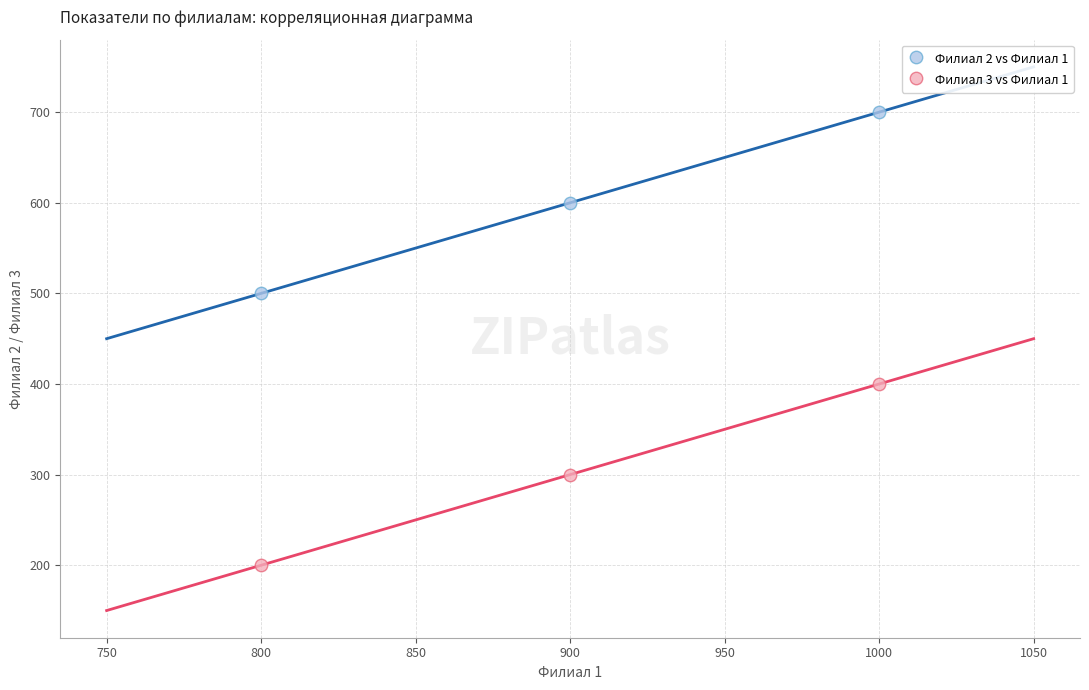

Which series reaches the maximum Y coordinate?

Филиал 2 vs Филиал 1